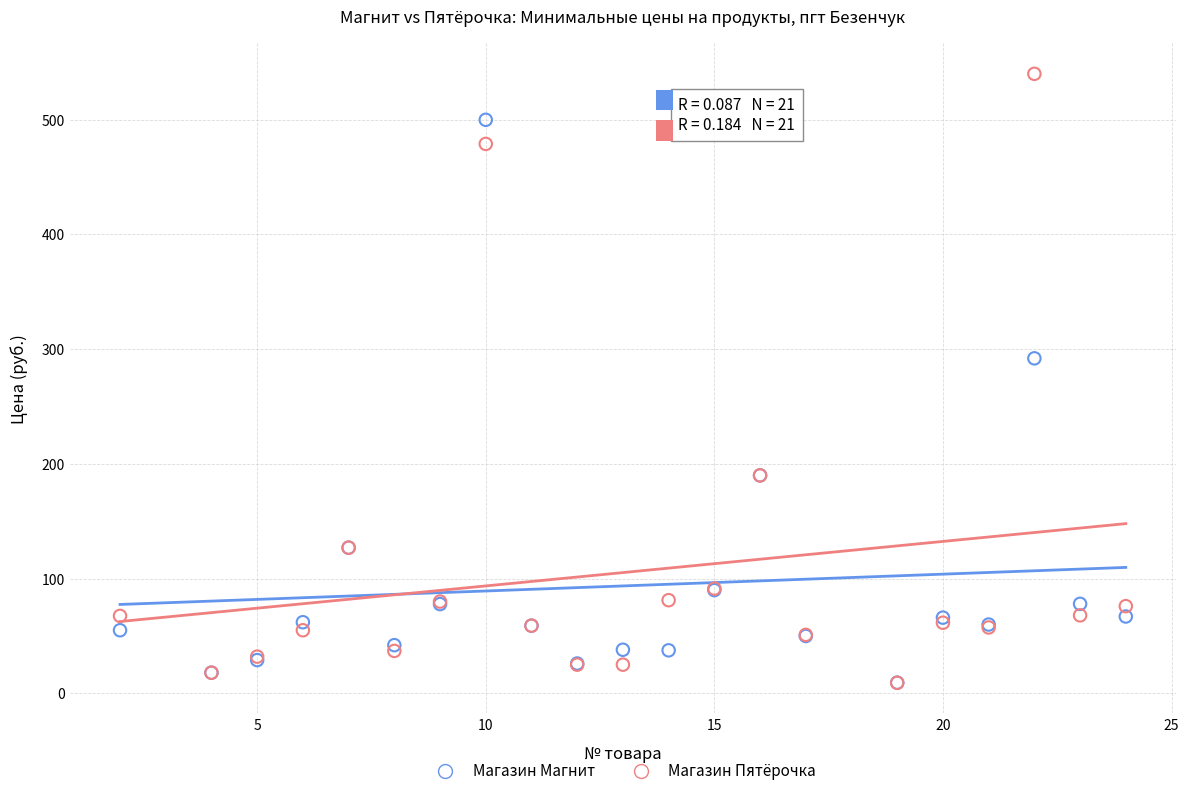

In the Магазин Магнит series, what Y value is closest to 254?

292.0